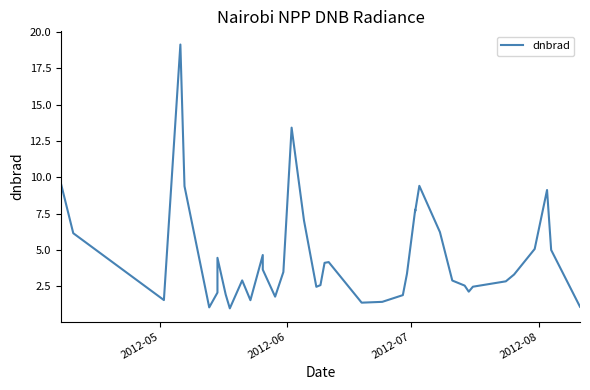

Reading left to right, list all the values displayed in this chart.

9.6	6.1	1.5	19.2	9.4	1.0	2.1	4.5	1.9	1.0	2.9	1.5	4.6	3.6	1.8	3.5	13.4	7.0	2.5	2.6	4.1	4.2	1.4	1.4	1.9	3.4	7.8	7.7	9.4	6.2	2.9	2.5	2.1	2.5	2.8	3.3	5.1	9.1	5.0	1.1